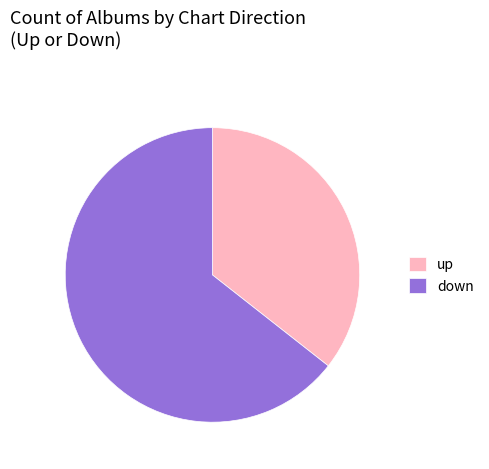

Which has a higher value, up or down?

down